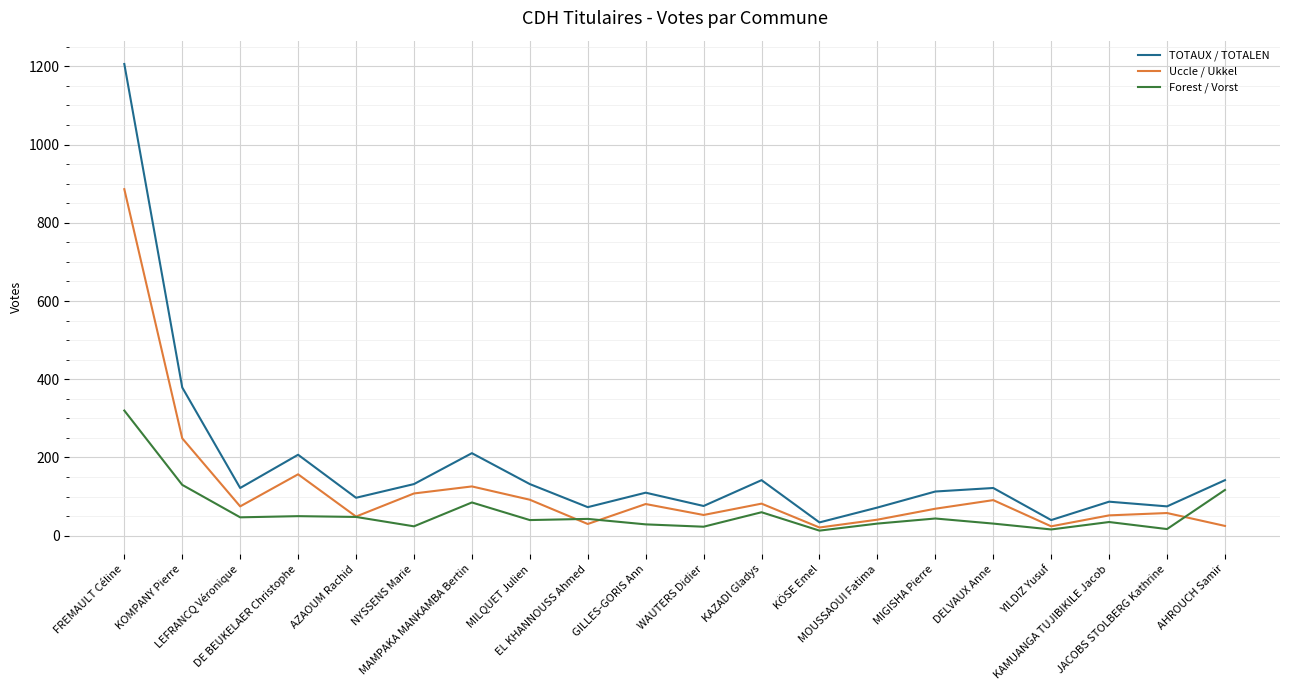

What is the maximum value for Uccle / Ukkel?

886